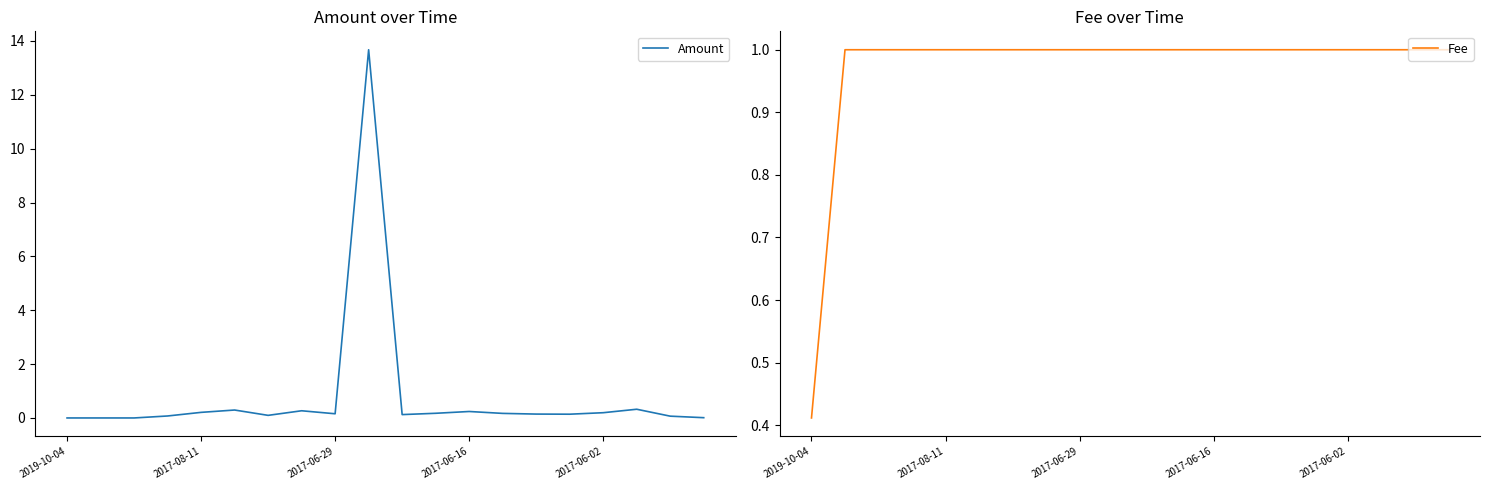

How many lines are shown in the chart?

2